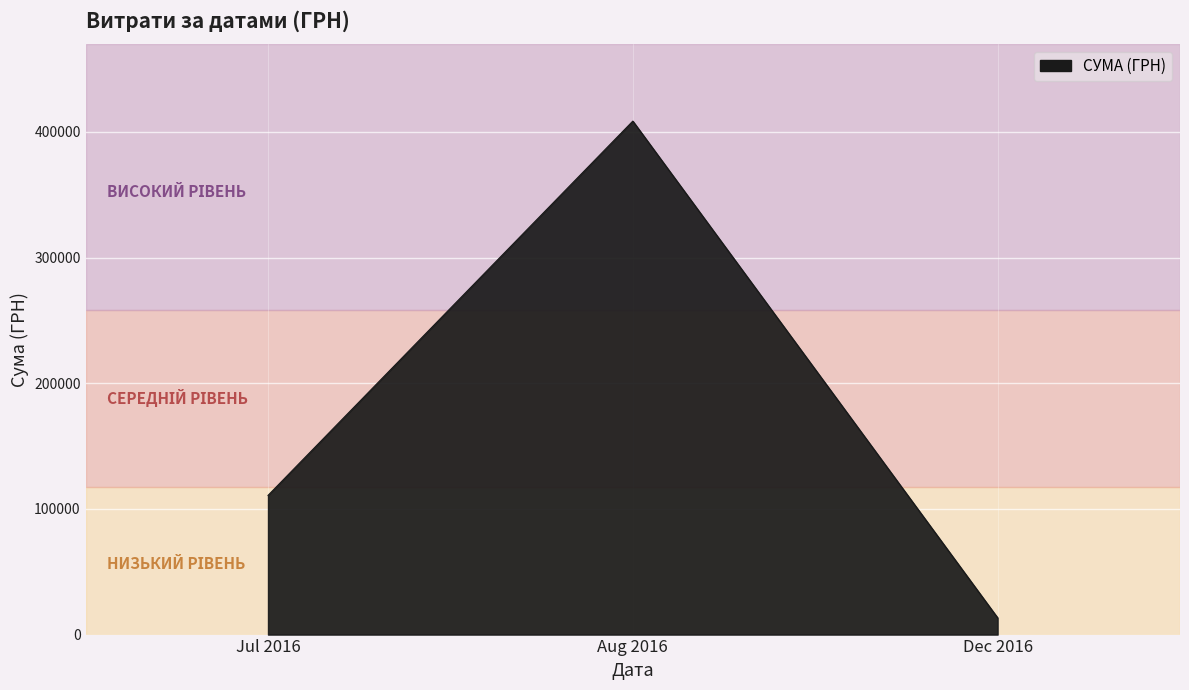

What is the difference between the second highest and minimum values?

97397.9